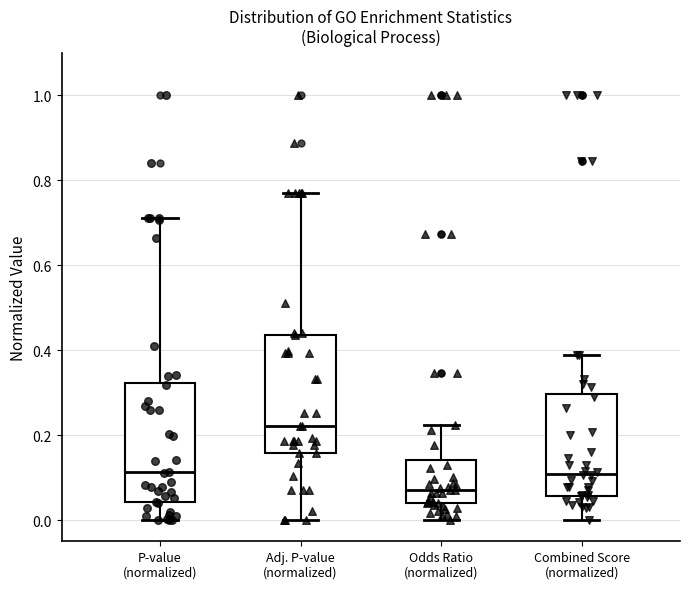

Where does the lower whisker of the box for Odds Ratio (normalized) end on the y-axis? The values are not printed on the chart, so give them approximately, as read against the axis.

0.00